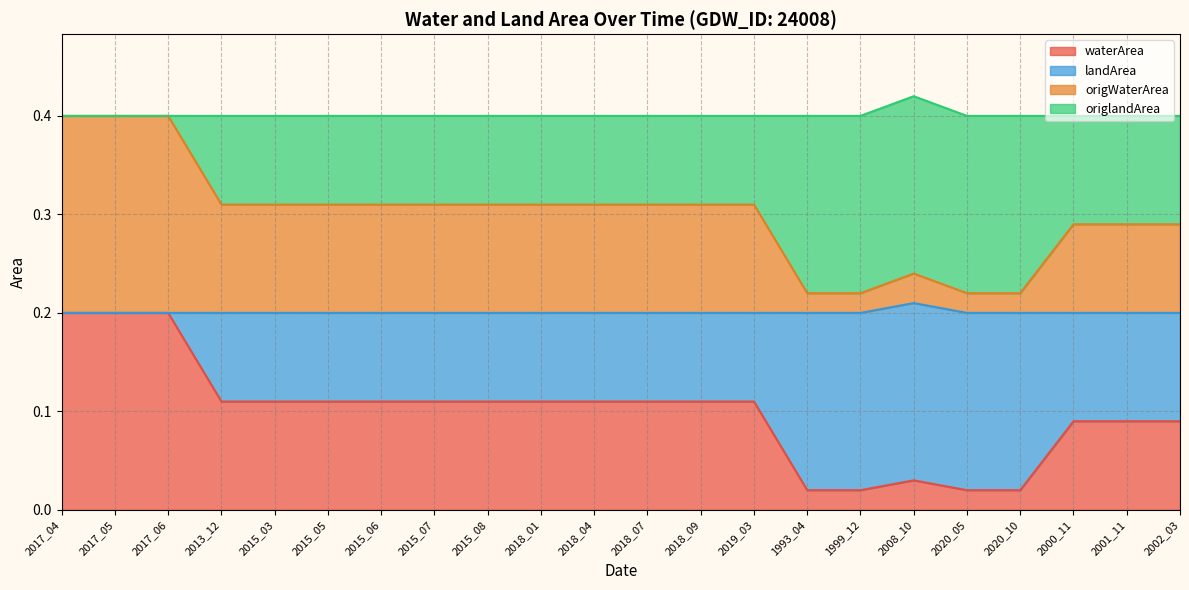

What is the label of the 20th point from the left?

2000_11